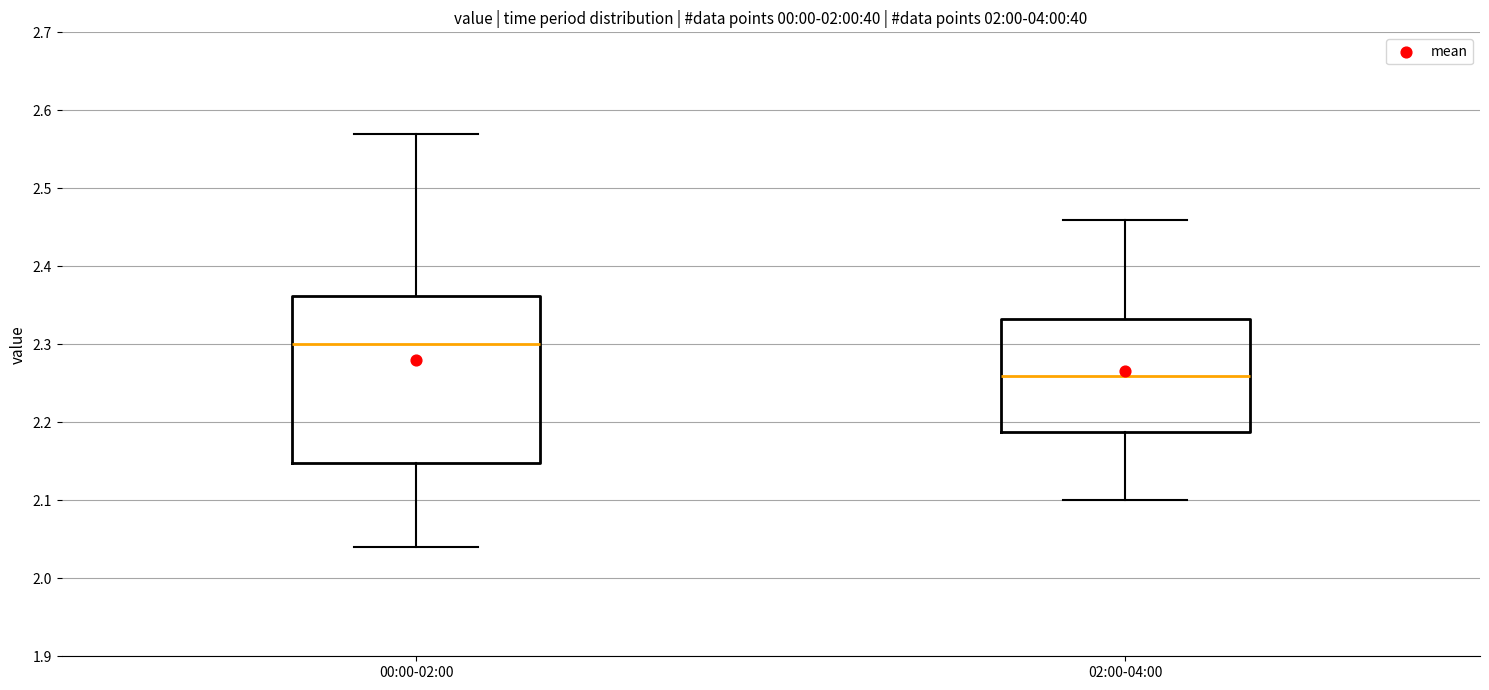

Reading left to right, read every box against the y-axis: the position of its median line, the range the box covers, and the ends of its whiskers. The values are not printed on the chart, so give them approximately, as read against the axis.

00:00-02:00: median 2.30, box 2.15 to 2.36, whiskers 2.04 to 2.57
02:00-04:00: median 2.26, box 2.19 to 2.33, whiskers 2.10 to 2.46